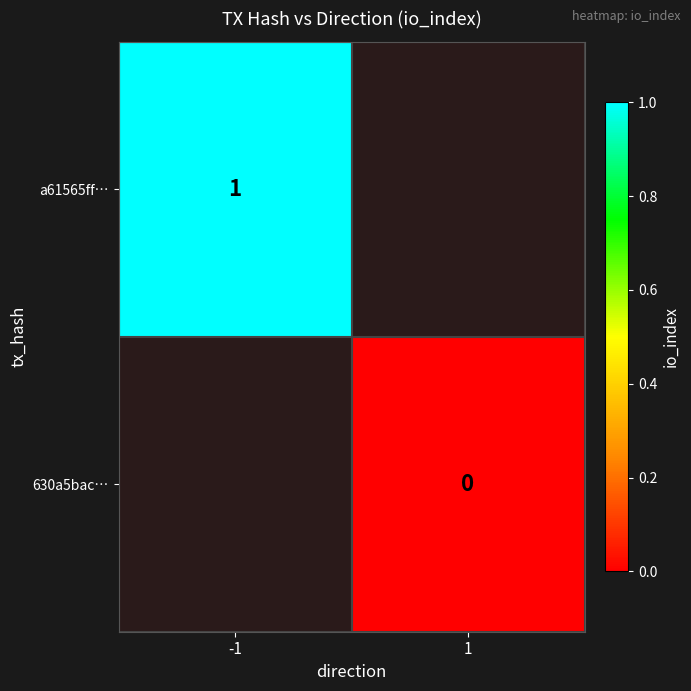

The value of a61565ff… at -1 is 1. True or false?

True